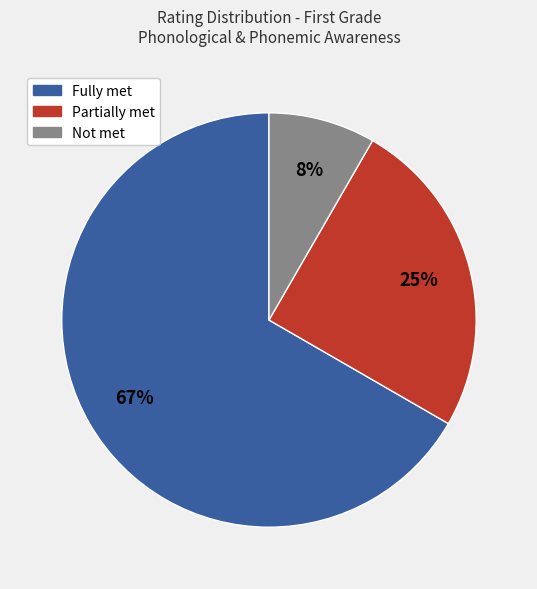

Which category has the smallest portion of the pie?

Not met